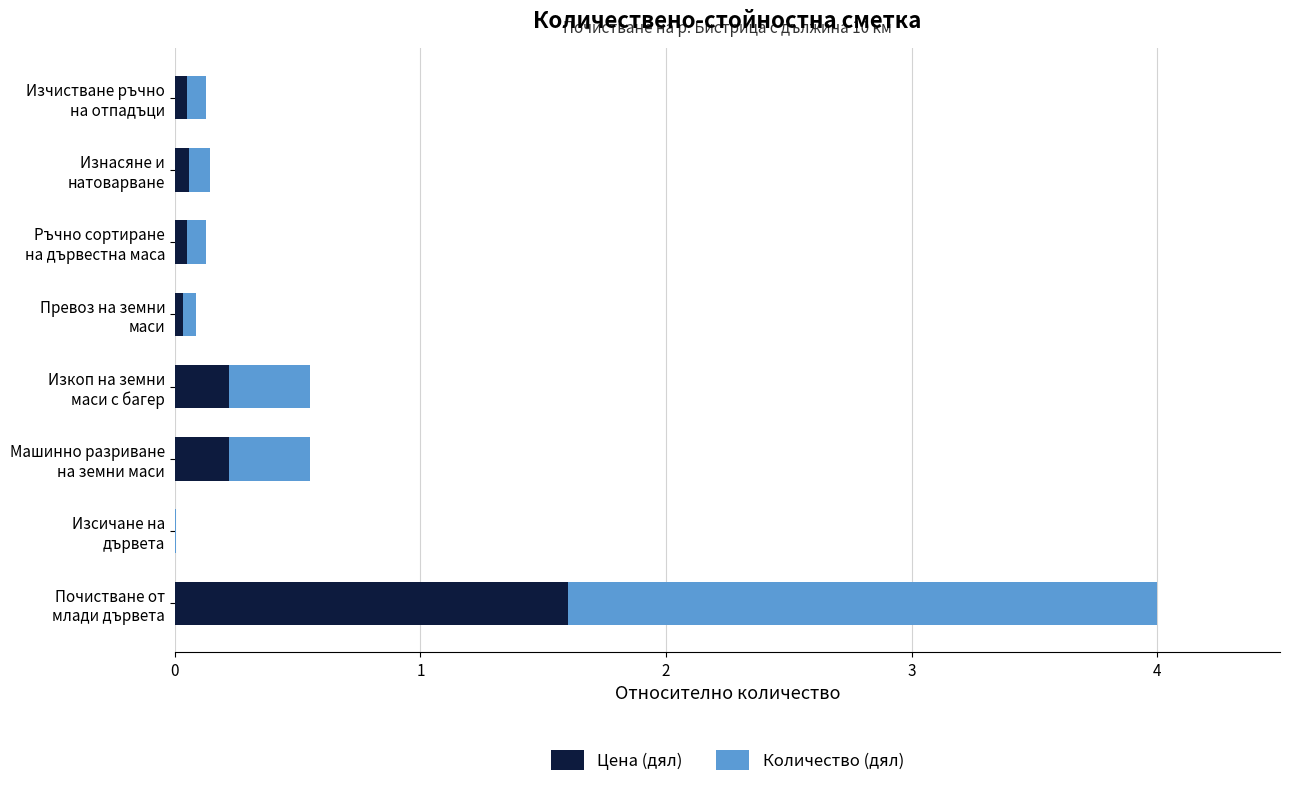

How many categories are shown in the chart?

8